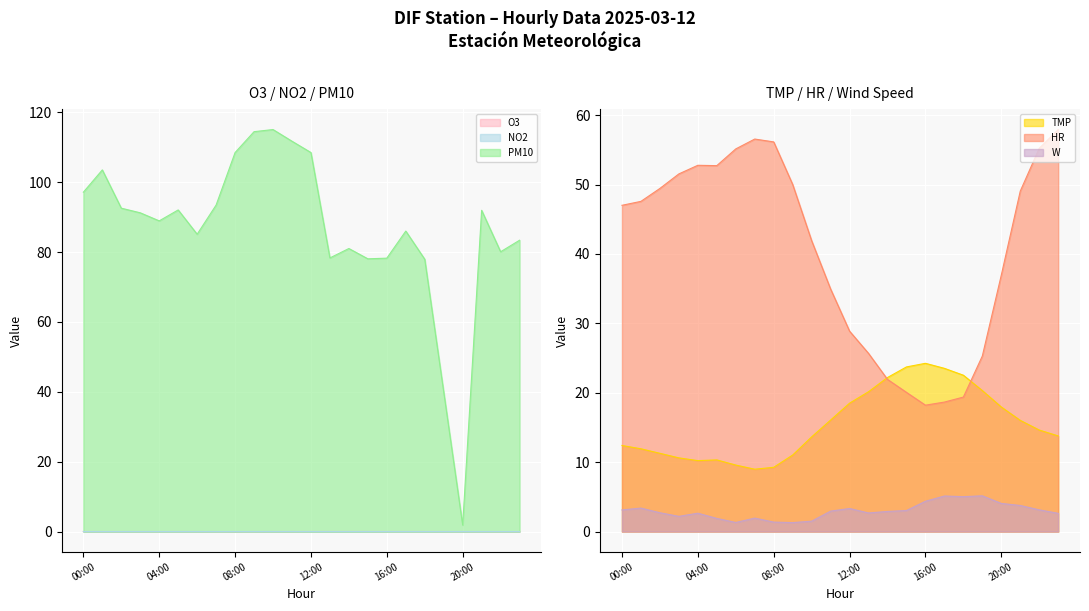

True or false: O3 and PM10 cross at least once.

False